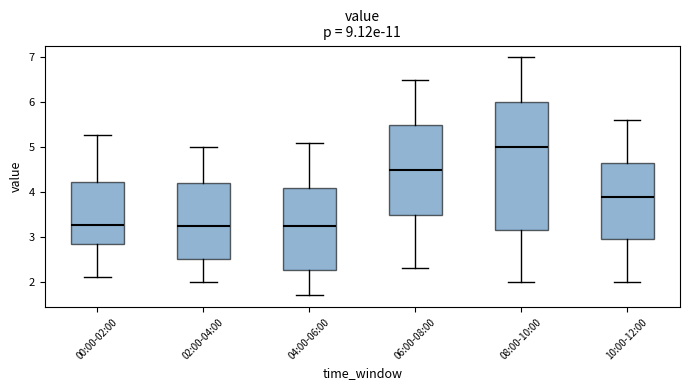

Reading left to right, transcribe this box plot: for each box, give where its median line is, the range the box spans, and where its two whiskers end, as read against the y-axis. The values are not printed on the chart, so give them approximately, as read against the axis.

00:00-02:00: median 3.3, box 2.9 to 4.2, whiskers 2.1 to 5.3
02:00-04:00: median 3.3, box 2.5 to 4.2, whiskers 2.0 to 5.0
04:00-06:00: median 3.3, box 2.3 to 4.1, whiskers 1.7 to 5.1
06:00-08:00: median 4.5, box 3.5 to 5.5, whiskers 2.3 to 6.5
08:00-10:00: median 5.0, box 3.2 to 6.0, whiskers 2.0 to 7.0
10:00-12:00: median 3.9, box 3.0 to 4.7, whiskers 2.0 to 5.6